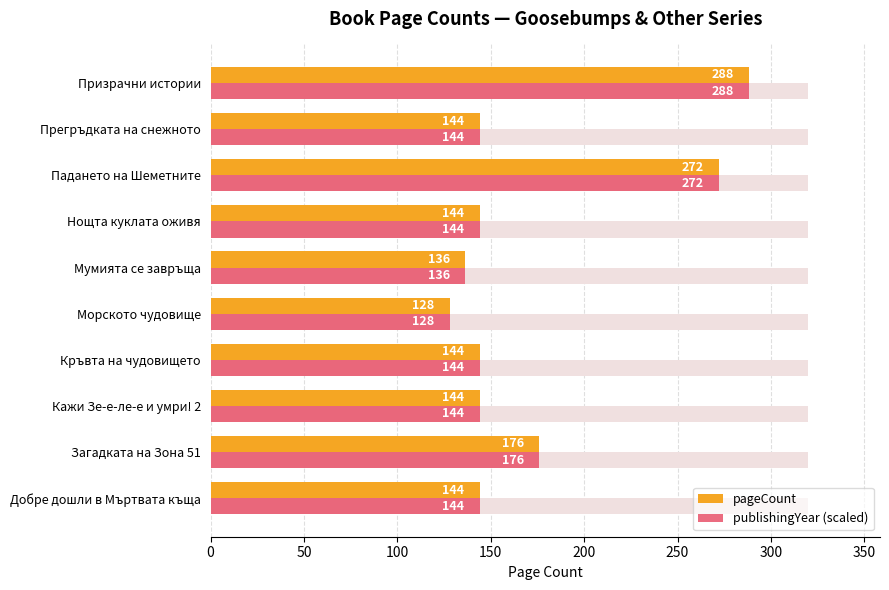

Which series has the widest spread of values?

pageCount